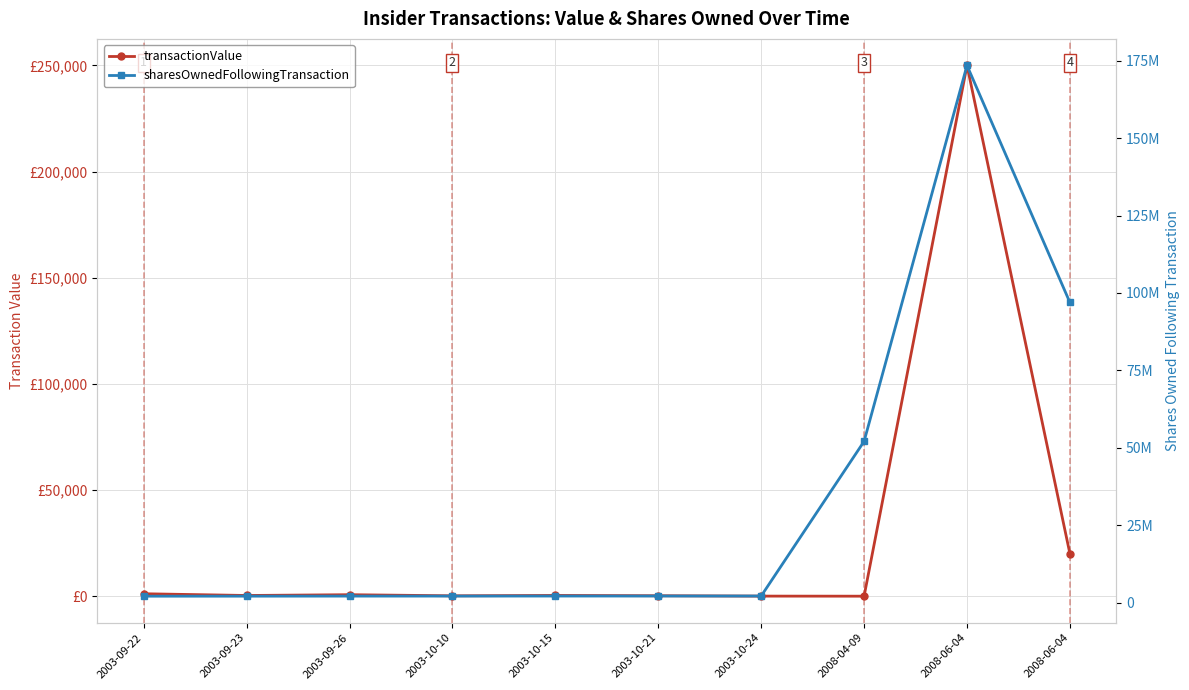

True or false: transactionValue and sharesOwnedFollowingTransaction cross at least once.

False